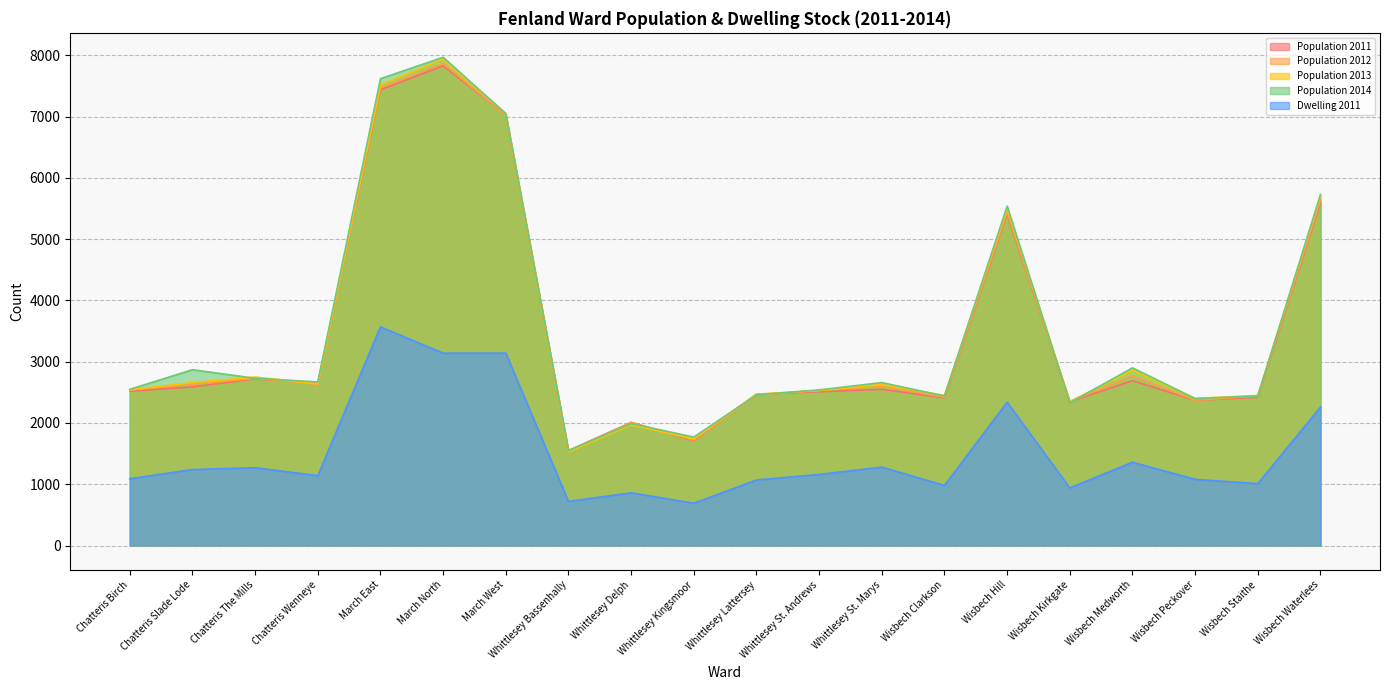

List the labels in order of Population 2012 value, smallest first.

Whittlesey Bassenhally, Whittlesey Kingsmoor, Whittlesey Delph, Wisbech Kirkgate, Wisbech Peckover, Wisbech Clarkson, Wisbech Staithe, Whittlesey Lattersey, Whittlesey St. Andrews, Chatteris Birch, Whittlesey St. Marys, Chatteris Slade Lode, Chatteris Wenneye, Chatteris The Mills, Wisbech Medworth, Wisbech Hill, Wisbech Waterlees, March West, March East, March North